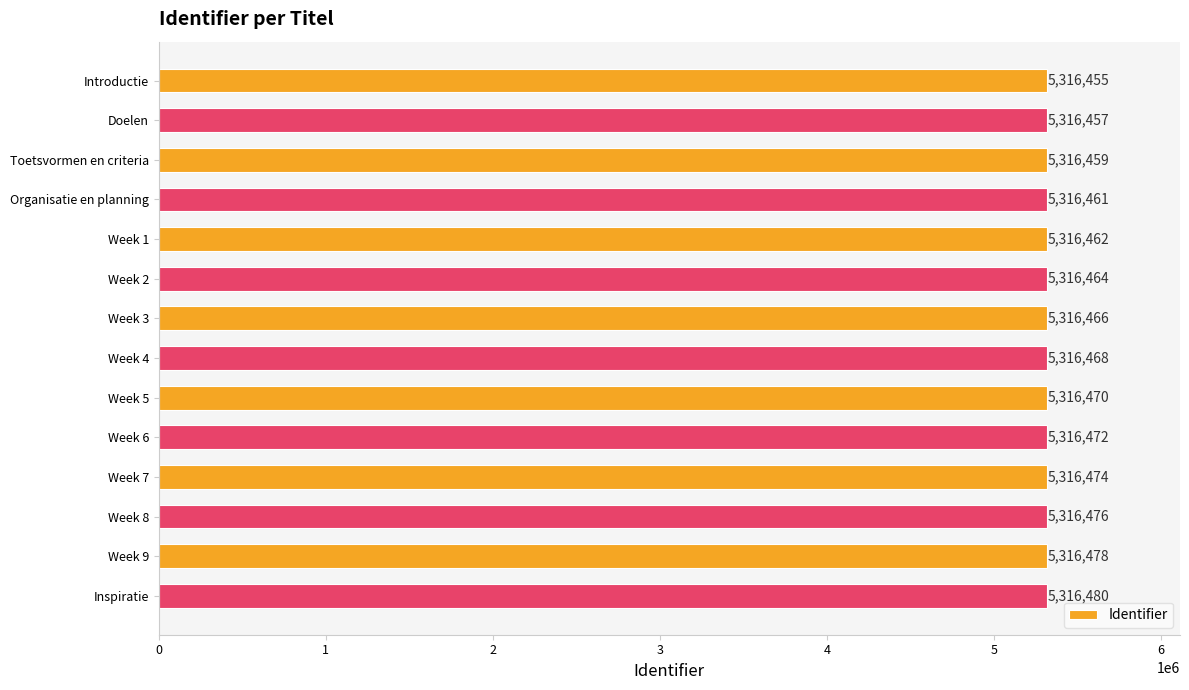

How many categories are shown in the chart?

14